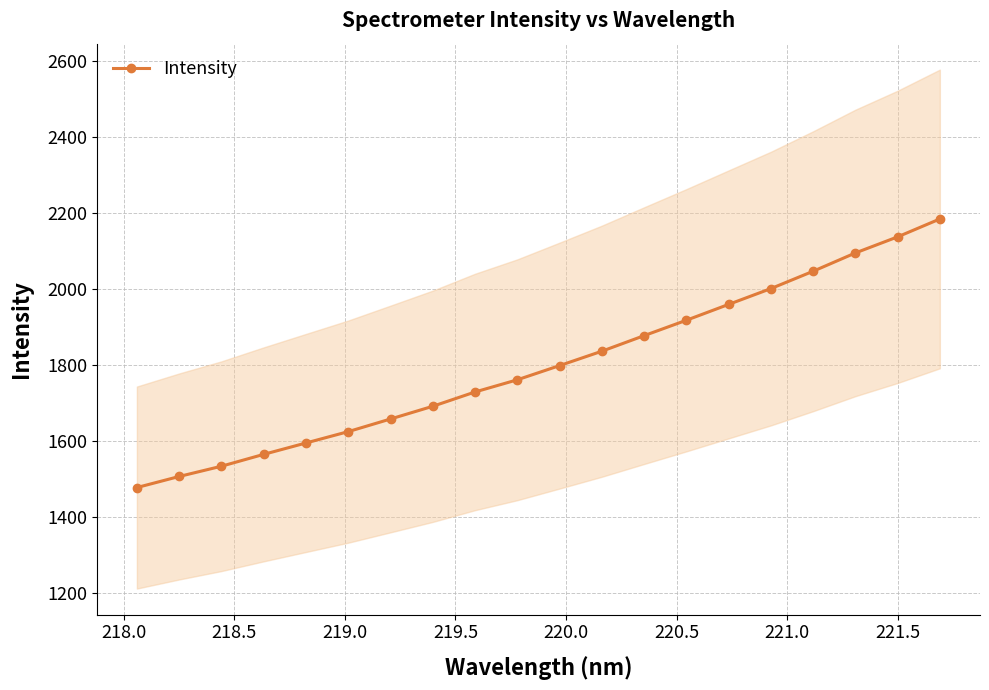

Is this an area chart (filled region under the line)?

No